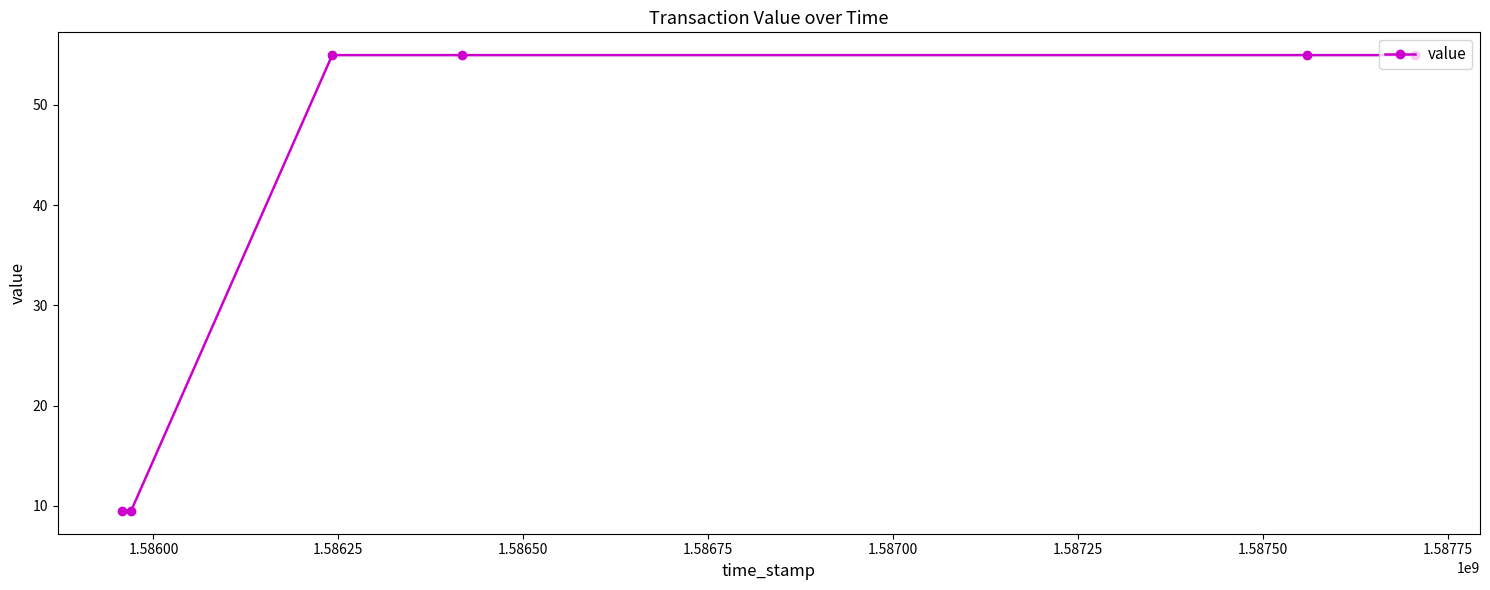

What is the minimum value shown in the chart?

9.5